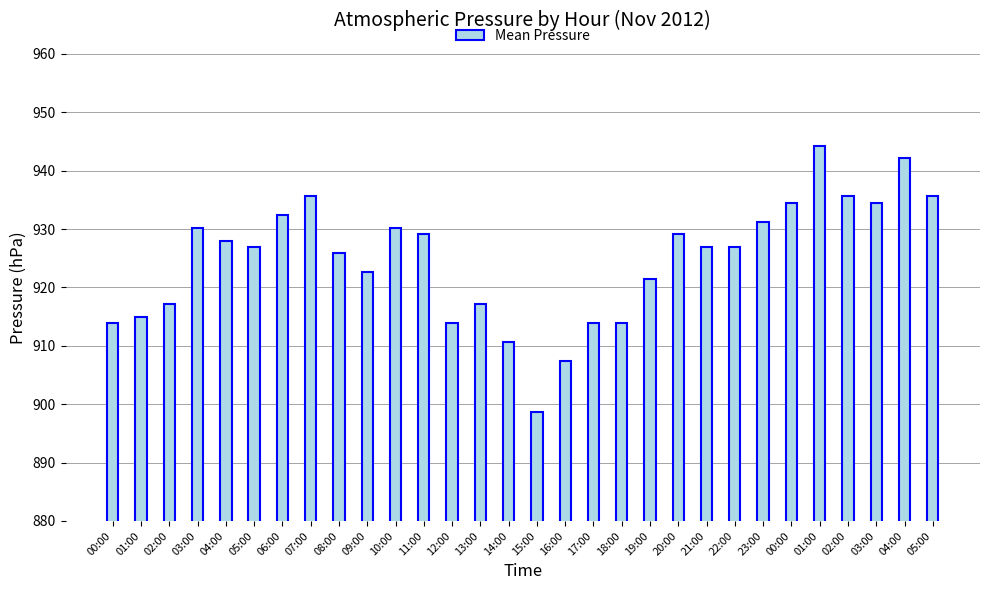

List the labels in order of value, largest first.

01:00, 04:00, 07:00, 02:00, 05:00, 00:00, 03:00, 06:00, 23:00, 03:00, 10:00, 11:00, 20:00, 04:00, 05:00, 21:00, 22:00, 08:00, 09:00, 19:00, 02:00, 13:00, 01:00, 00:00, 12:00, 17:00, 18:00, 14:00, 16:00, 15:00